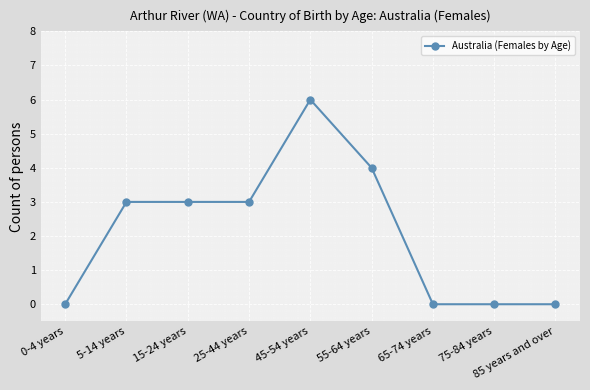

What is the difference between the values at 75-84 years and 25-44 years?

3